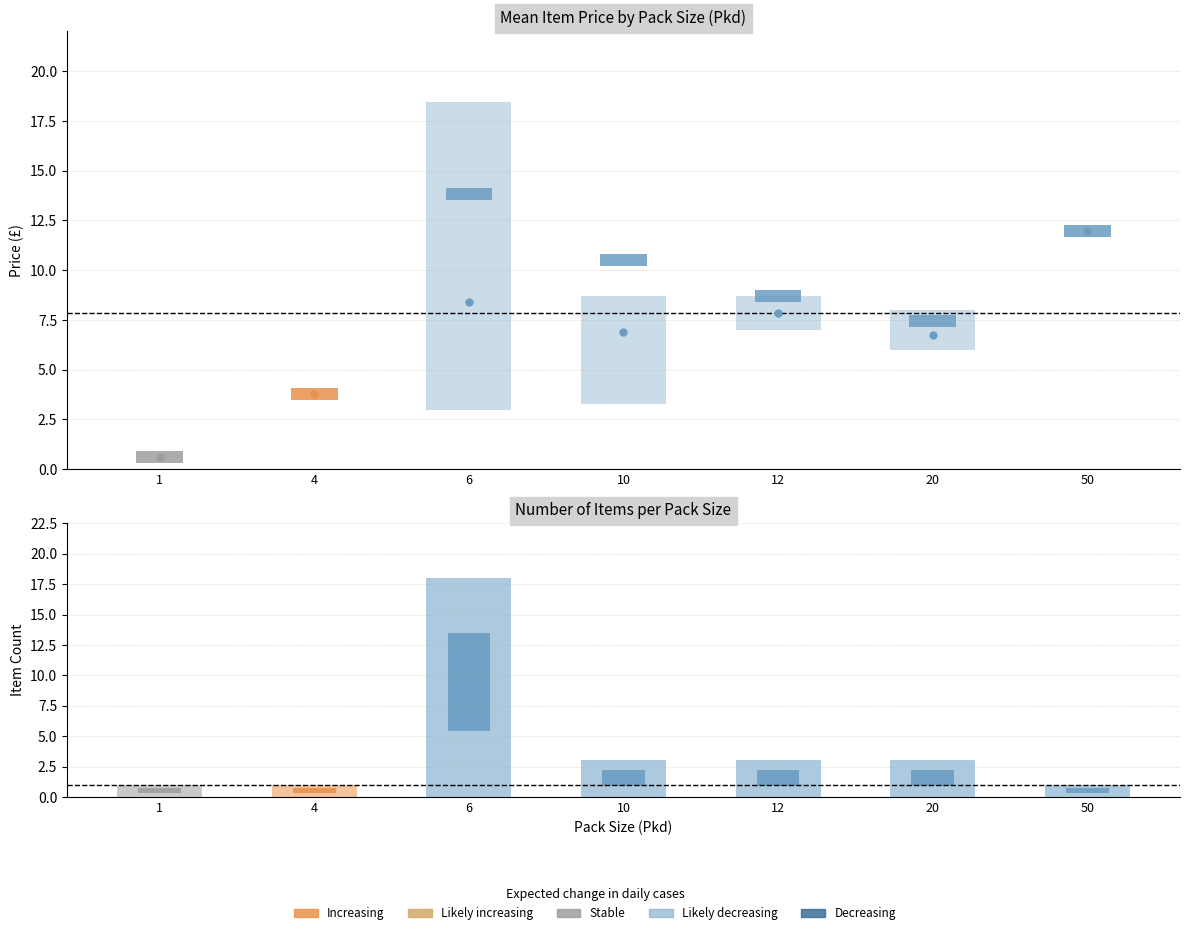

Which series has the largest total across all categories?

Price